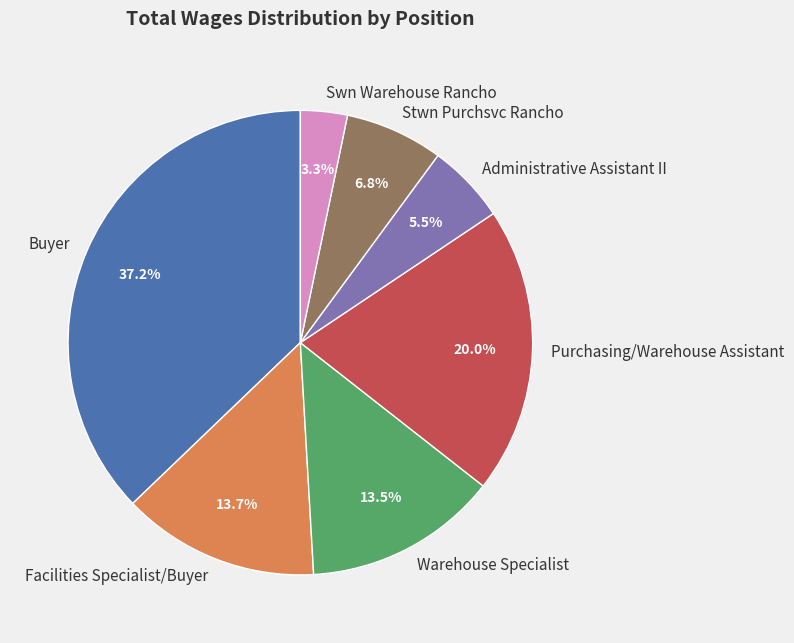

Which slice is the smallest?

Swn Warehouse Rancho